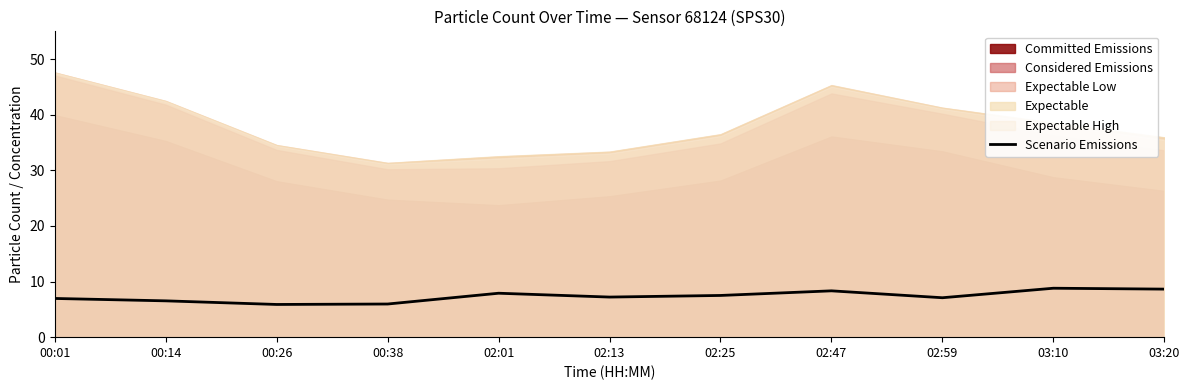

Is it true that Scenario Emissions equals 7.5 at 02:25?

True